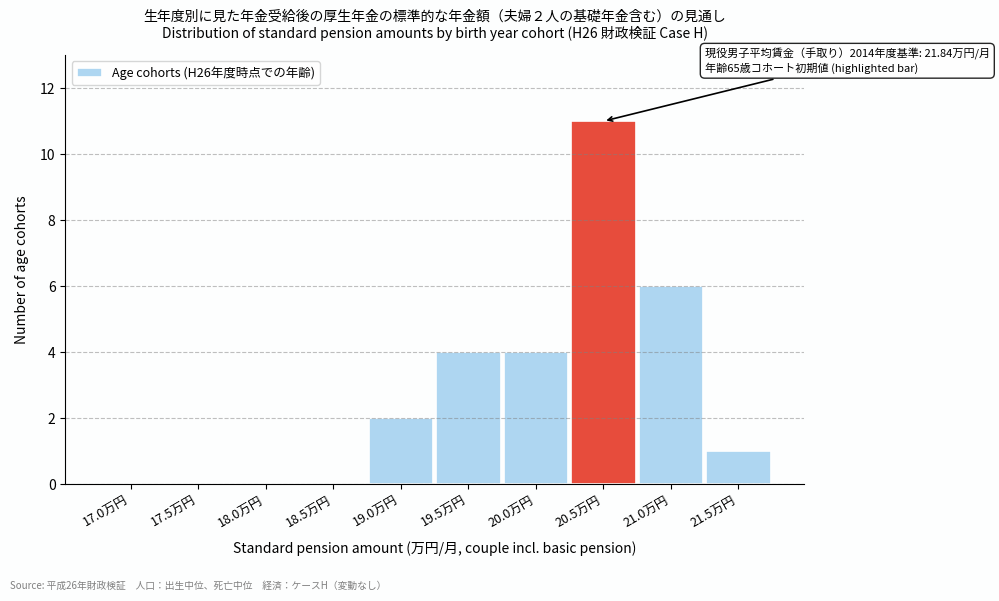

Reading left to right, transcribe all the data shown in this chart.

17.0万円=0	17.5万円=0	18.0万円=0	18.5万円=0	19.0万円=2	19.5万円=4	20.0万円=4	20.5万円=11	21.0万円=6	21.5万円=1